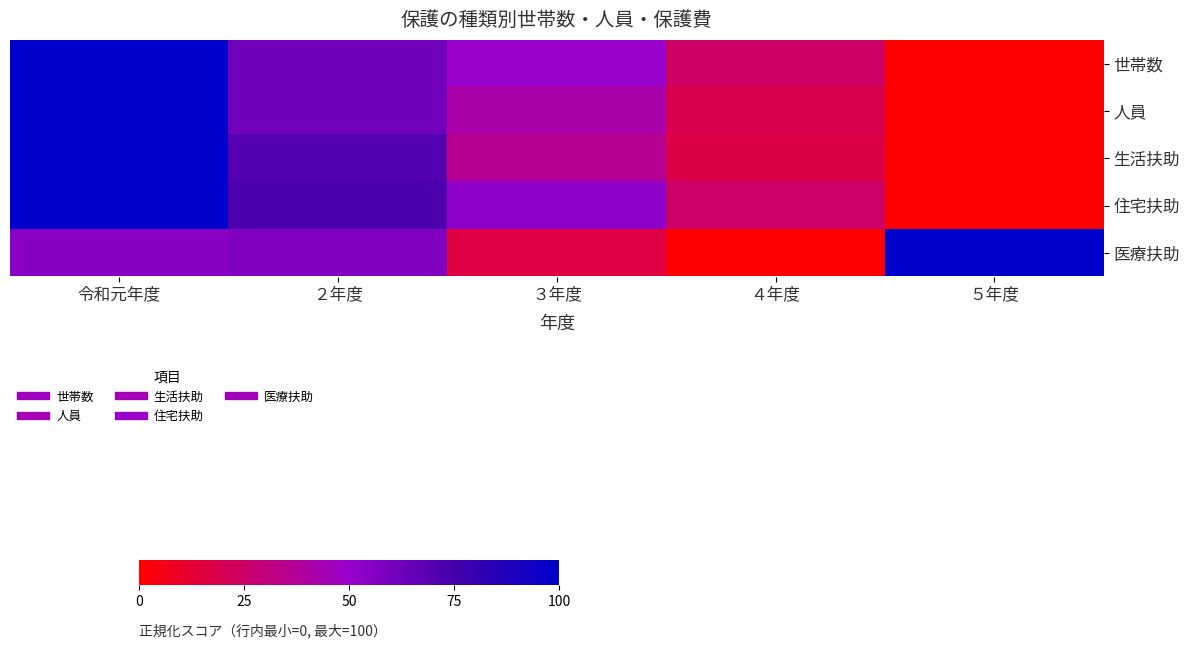

At how many categories does at least one series exceed 6?

5